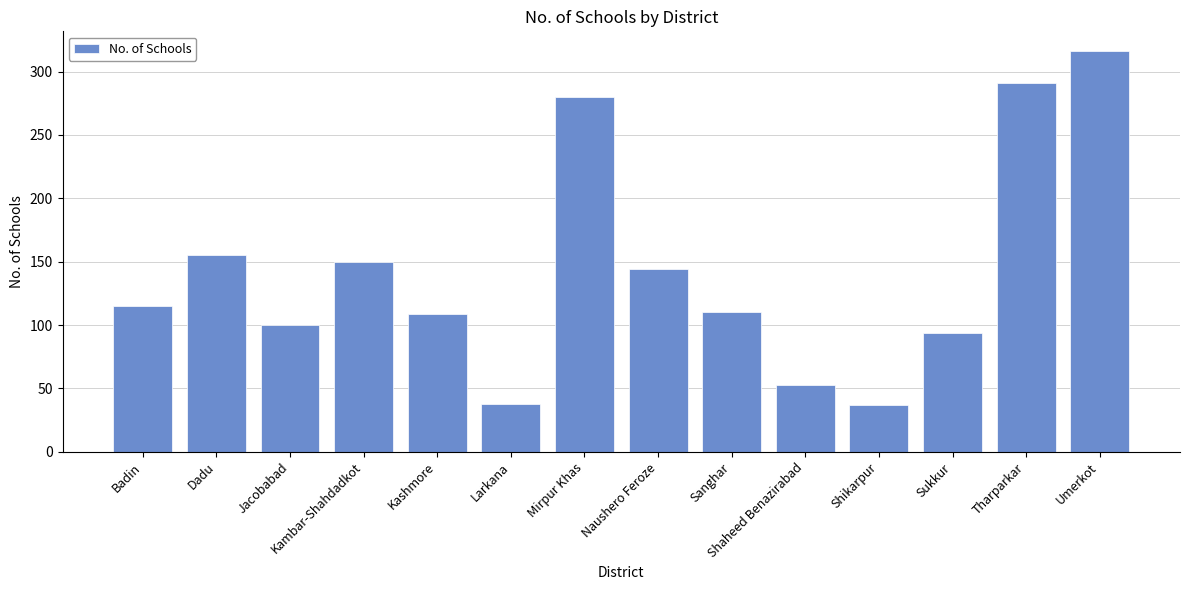

True or false: the data shows 132 at Jacobabad.

False